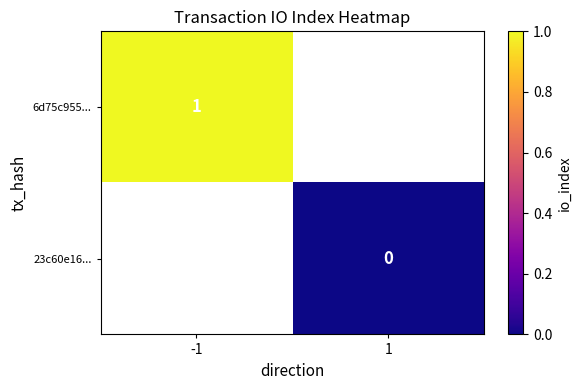

Is it true that 6d75c955... equals 0.2 at -1?

False